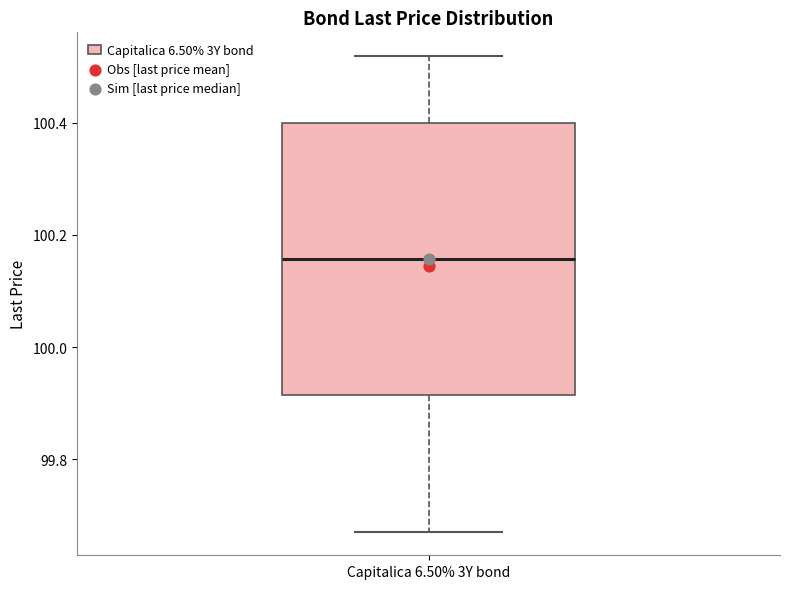

Read this box plot against the y-axis: the position of the median line, the range covered by the box, and the ends of both whiskers. The values are not printed on the chart, so give them approximately, as read against the axis.

median 100.16, box 99.92 to 100.40, whiskers 99.68 to 100.52